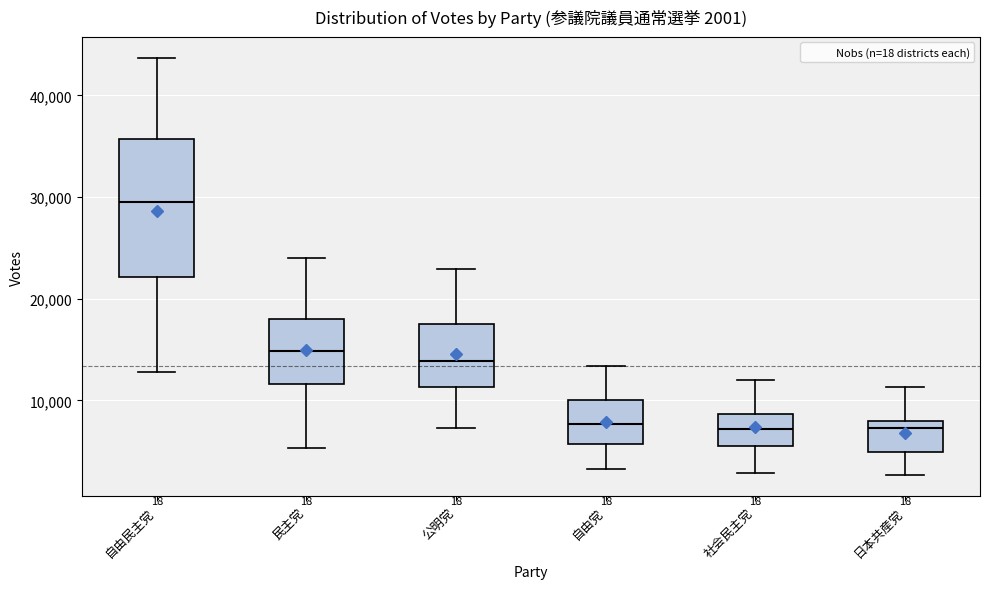

Which box's median line is the highest?

自由民主党